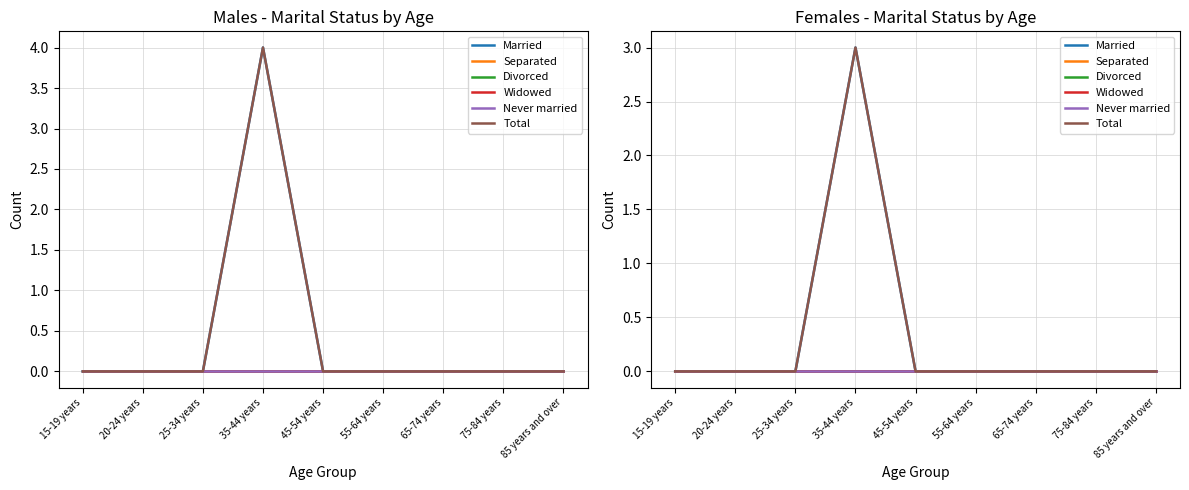

The Divorced series shows 0 at 65-74 years. True or false?

True